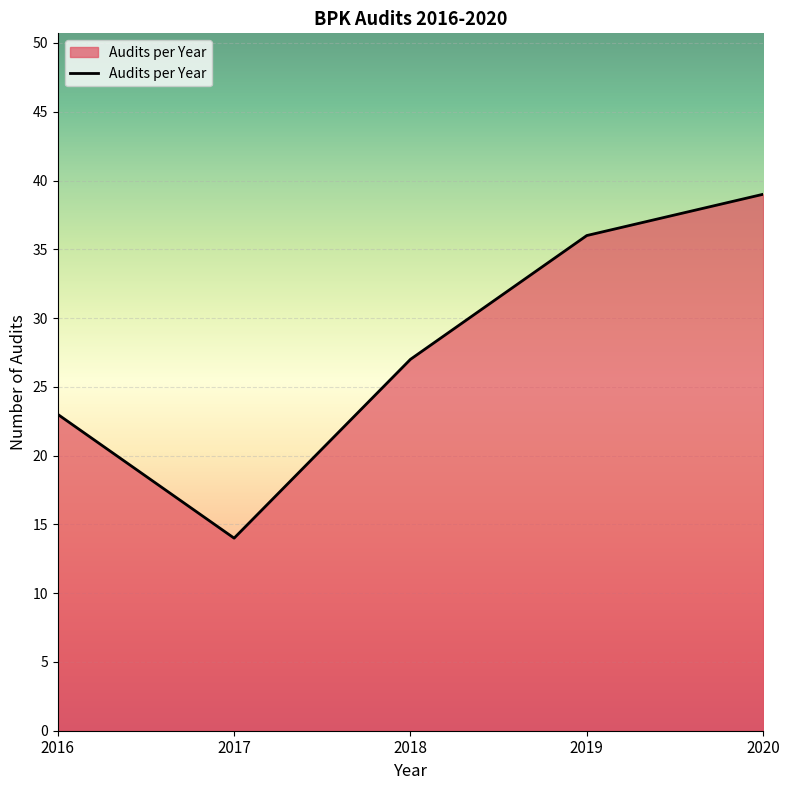

What is the greatest value displayed?

39